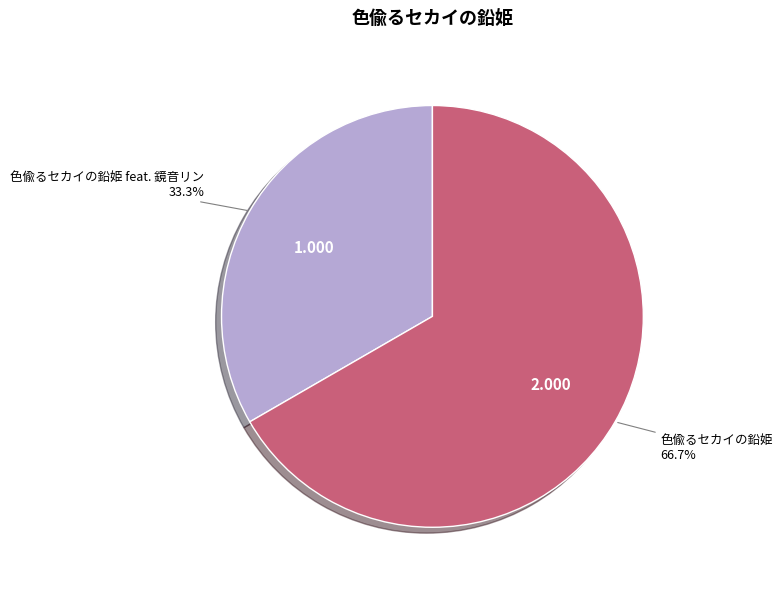

Between 色偸るセカイの鉛姫 feat. 鏡音リン and 色偸るセカイの鉛姫, which is larger?

色偸るセカイの鉛姫